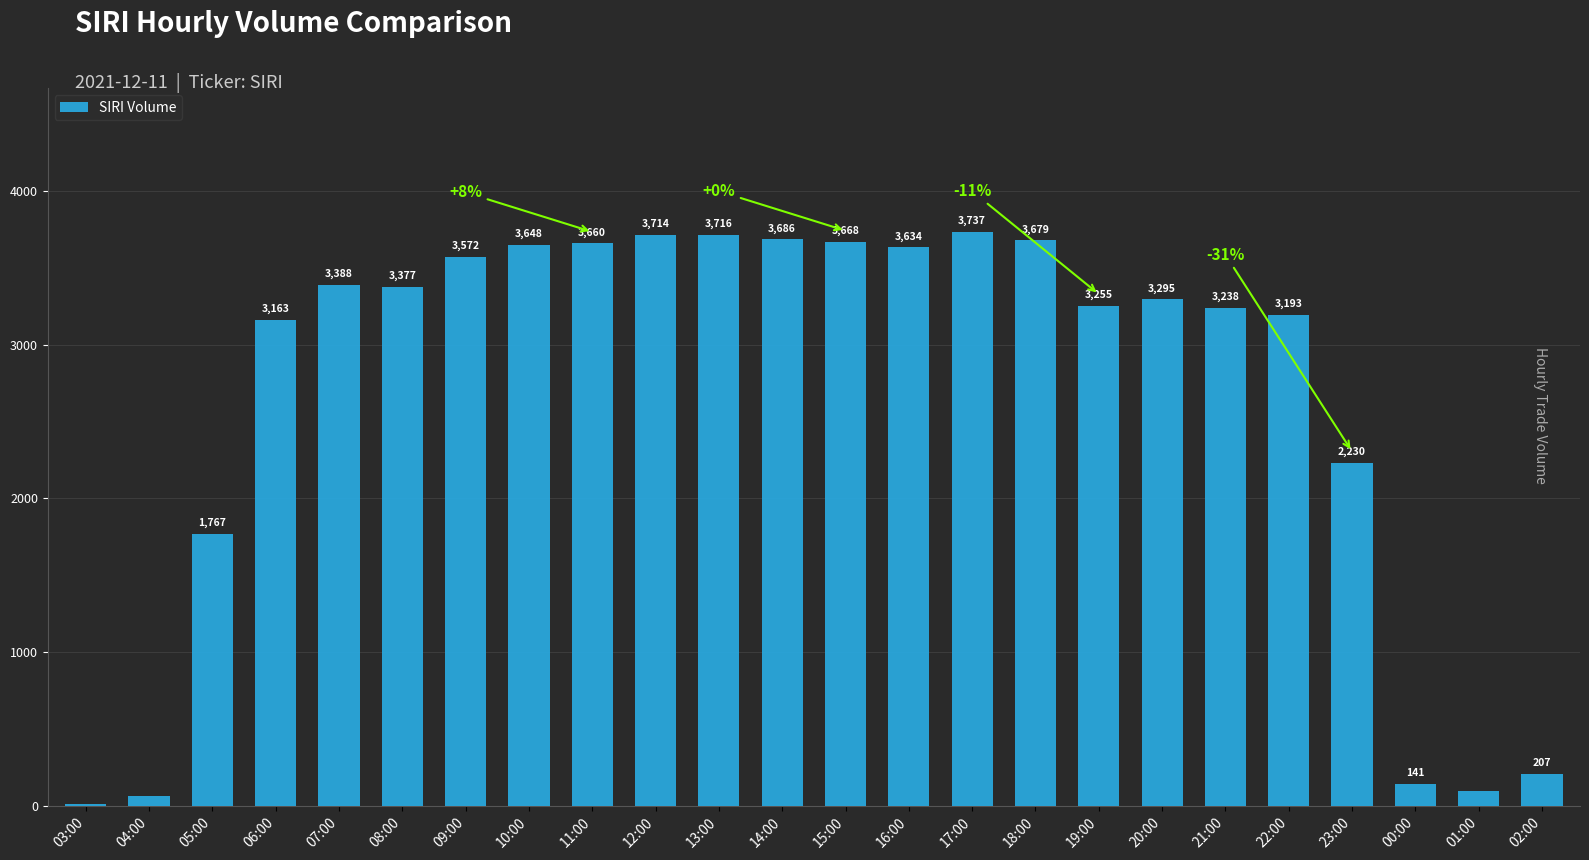

What is the sum of the values at 23:00 and 21:00?

5468